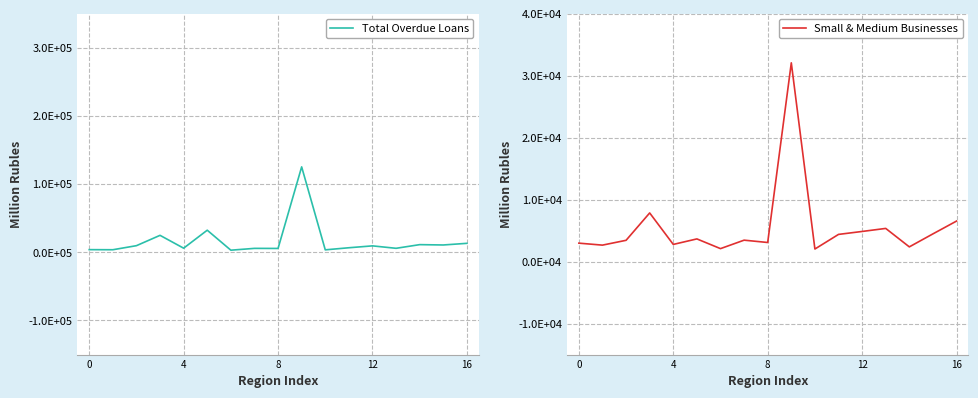

The Small & Medium Businesses series shows 977 at 6. True or false?

False